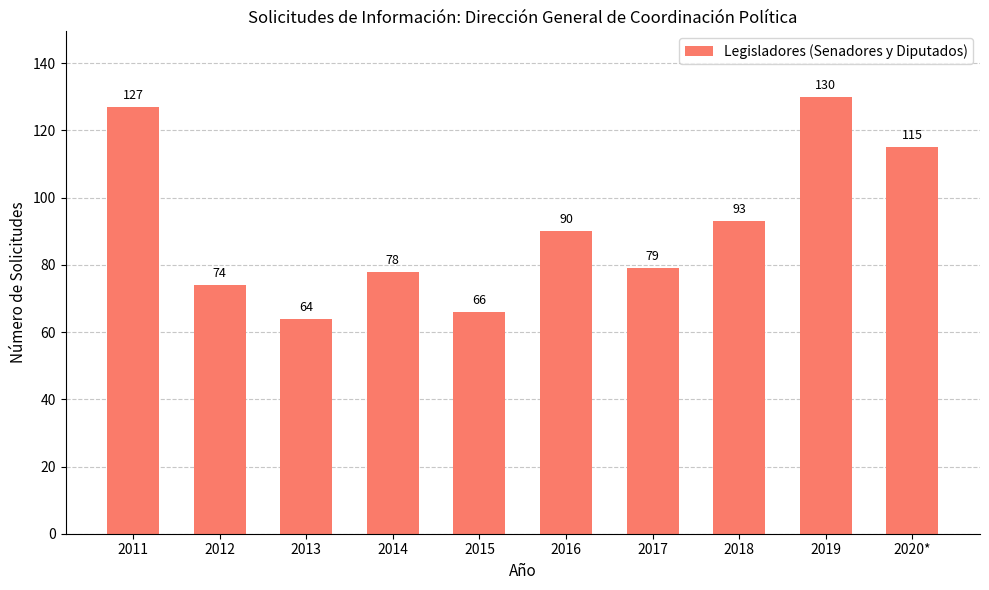

Read the value at 2013, to the nearest 5.

65